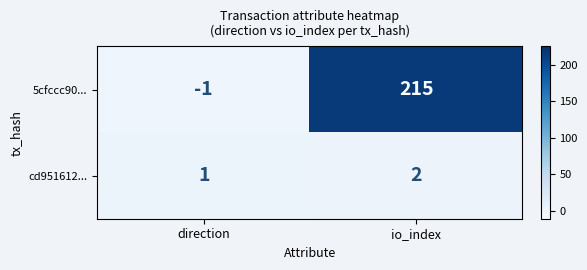

Which series has the widest spread of values?

5cfccc90...